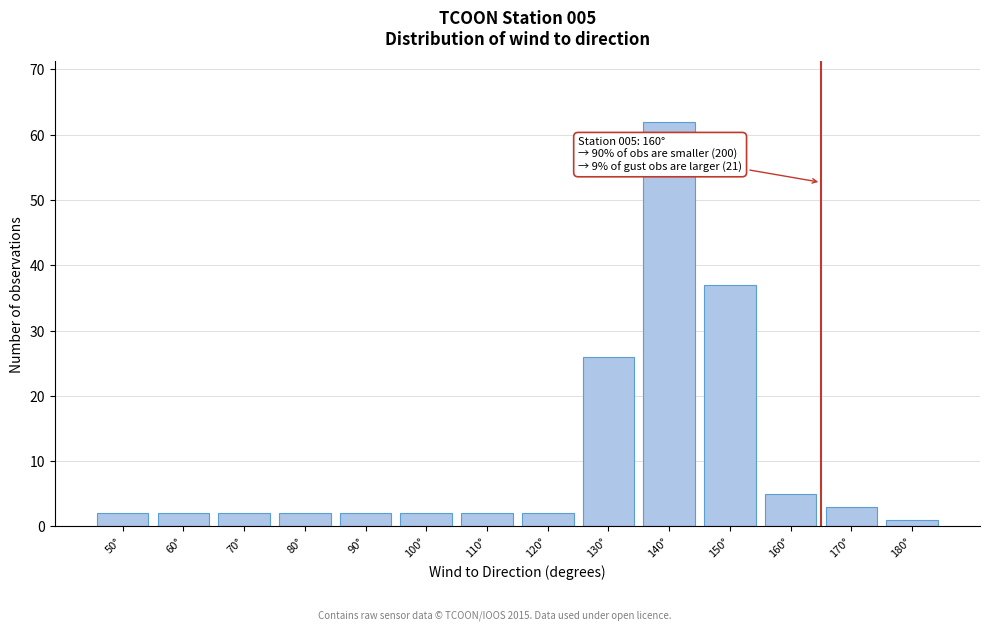

Reading left to right, extract all data points from this chart.

50°=2	60°=2	70°=2	80°=2	90°=2	100°=2	110°=2	120°=2	130°=26	140°=62	150°=37	160°=5	170°=3	180°=1